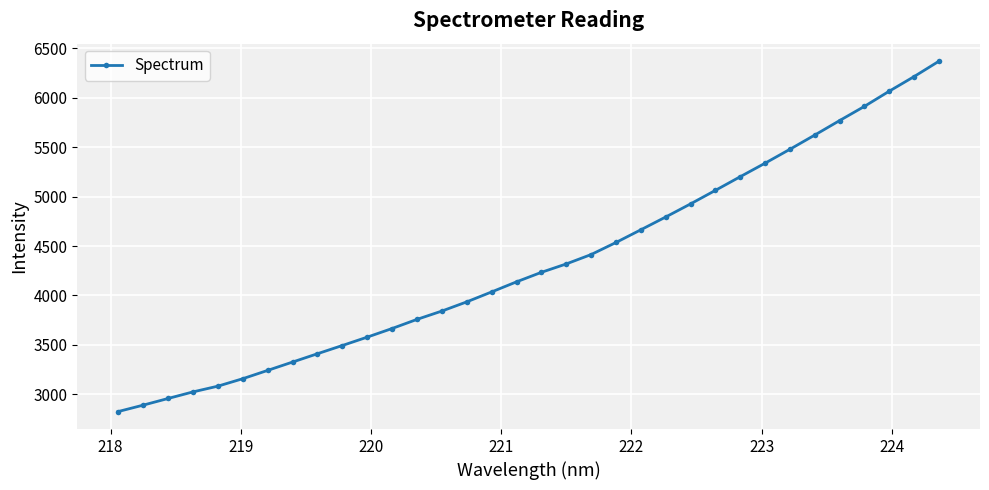

What is the average value?

4331.7